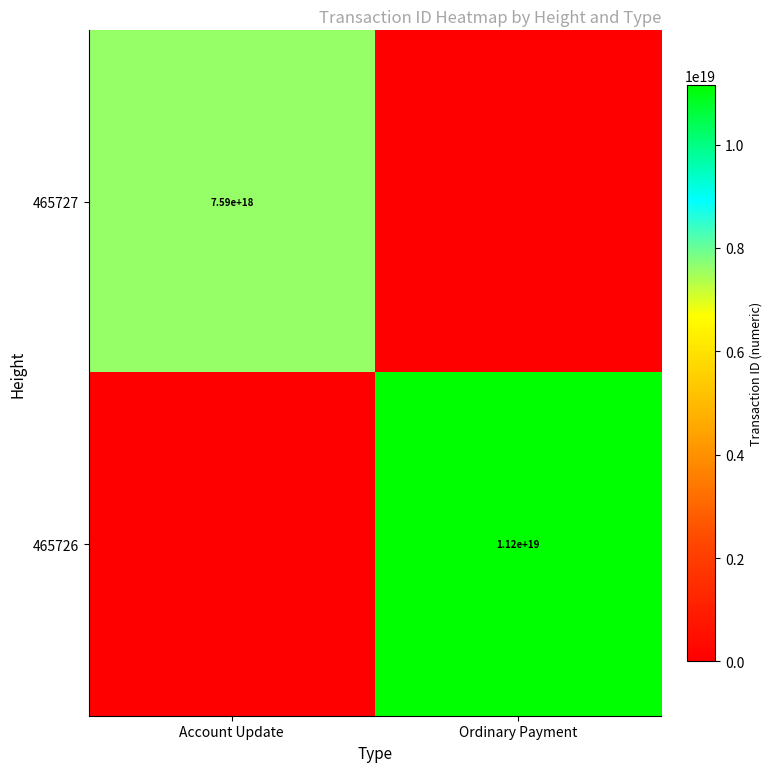

At which category is the sum across all series the highest?

Ordinary Payment